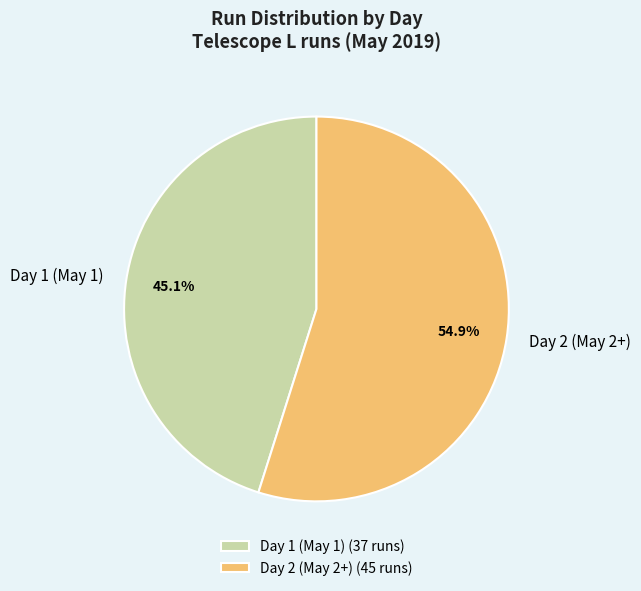

Rank the categories by value from highest to lowest.

Day 2 (May 2+) (45 runs), Day 1 (May 1) (37 runs)